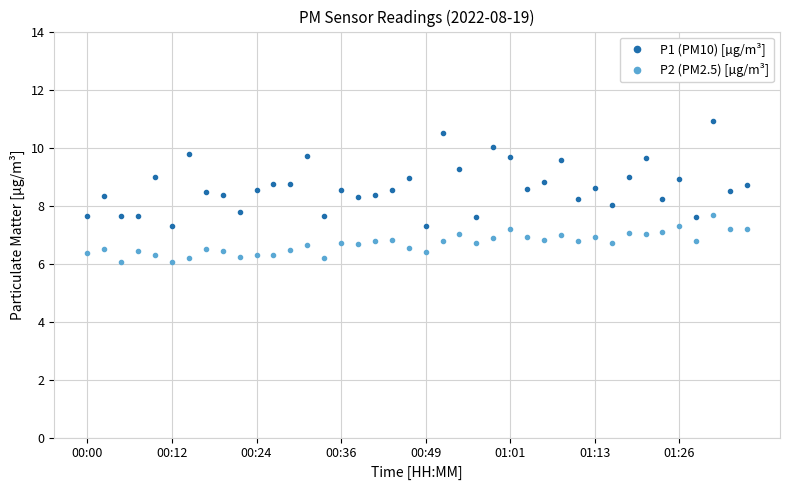

True or false: P1 (PM10) [µg/m³] has more than 0 points higher than both neighbors.

True